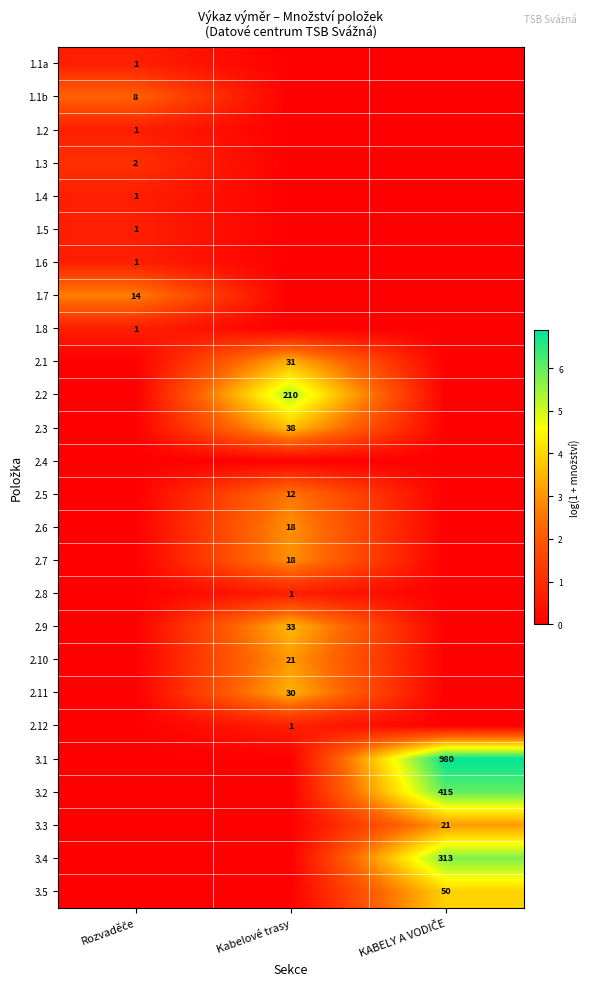

Is it true that 2.9 equals 19 at Kabelové trasy?

False